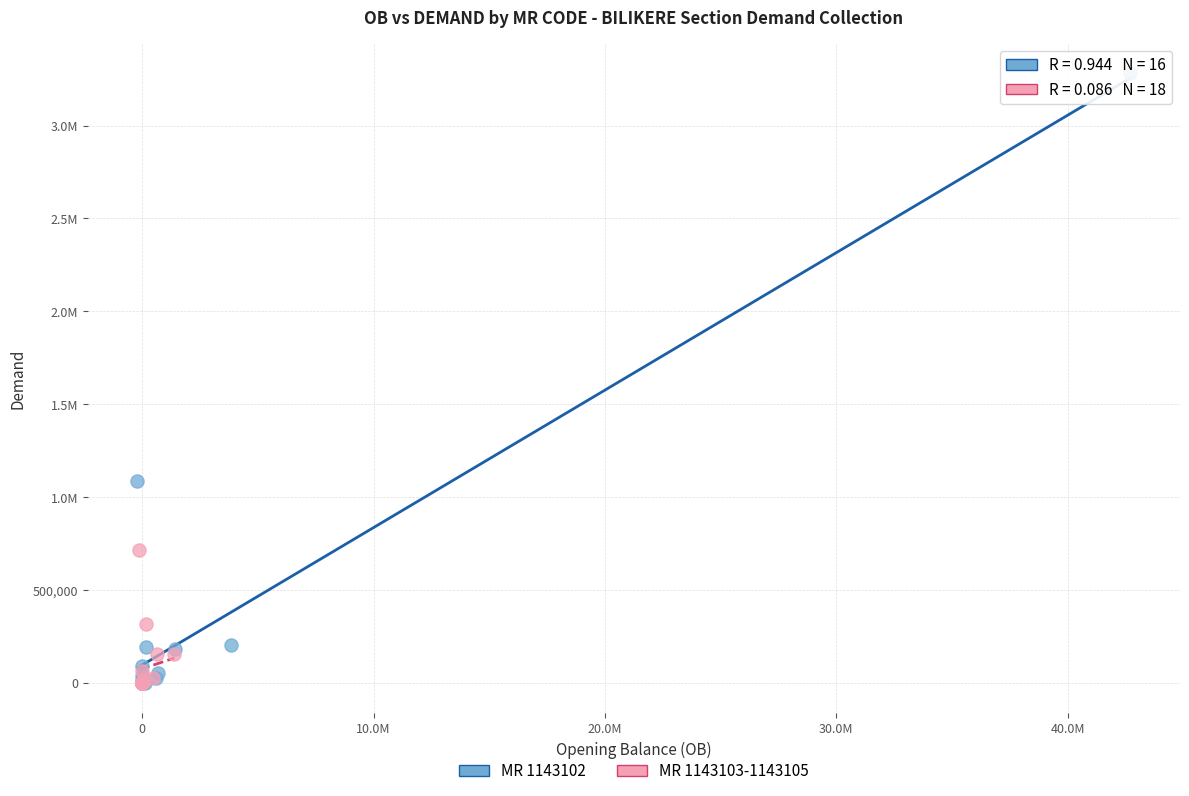

What are all the series names shown in the legend?

MR 1143102, MR 1143103-1143105